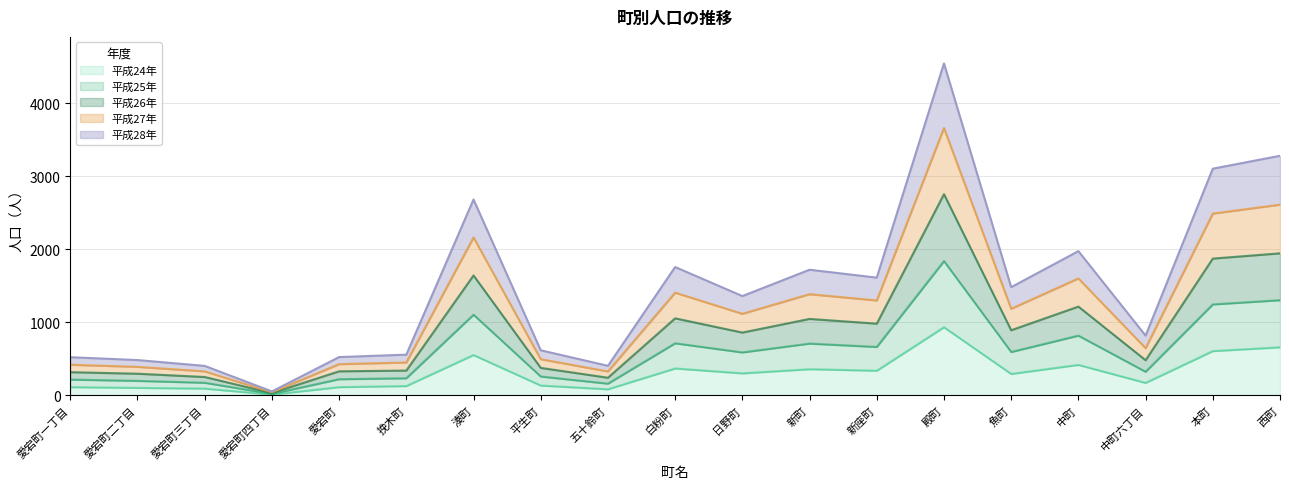

What is the lowest value of the 平成28年 series?

17